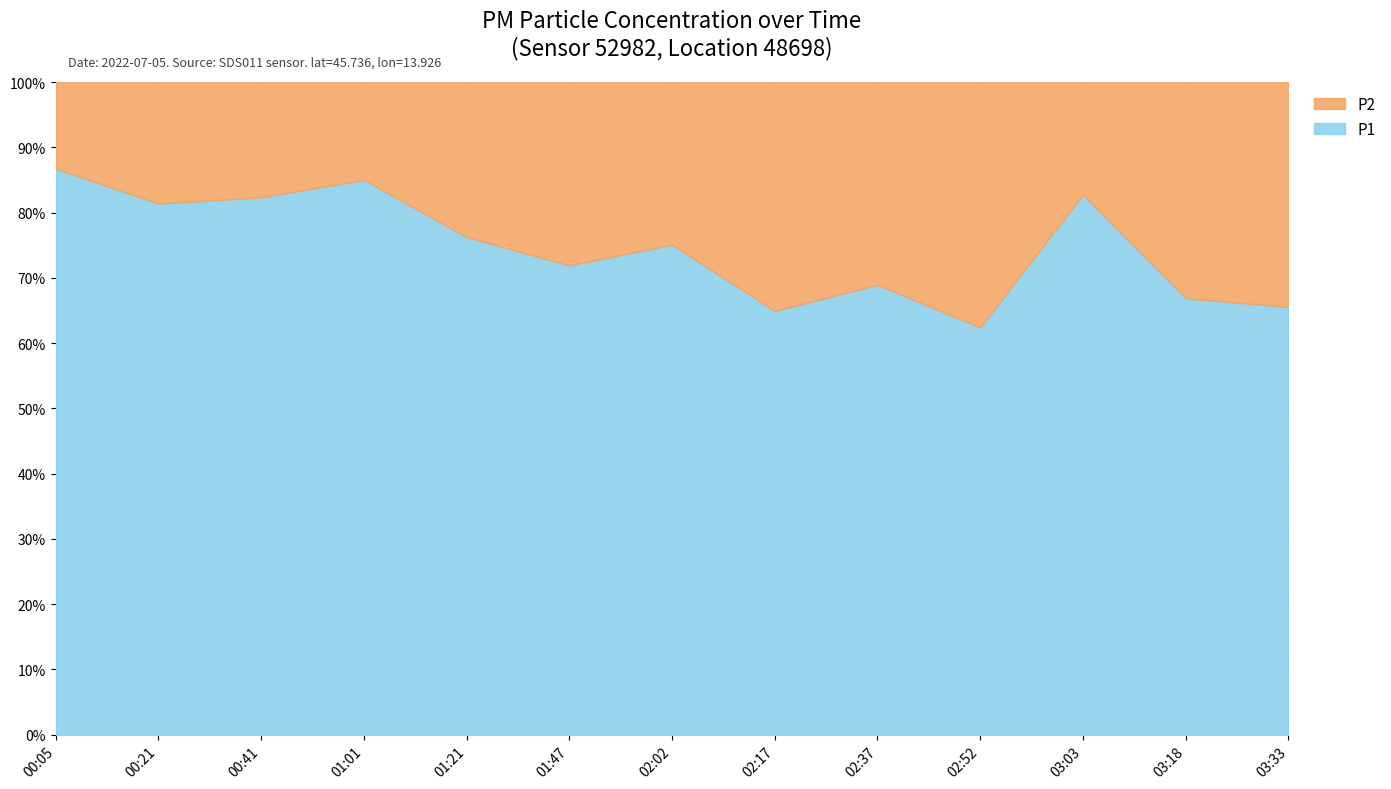

Between 01:47 and 02:52, which series saw the biggest shift?

P1